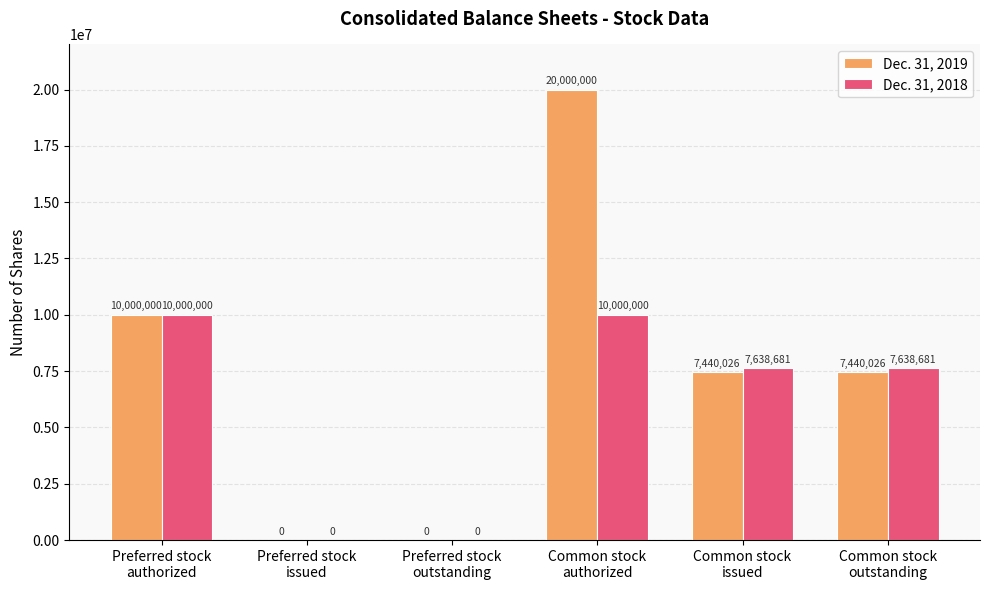

What is the sum of all Dec. 31, 2018 values?

35277362